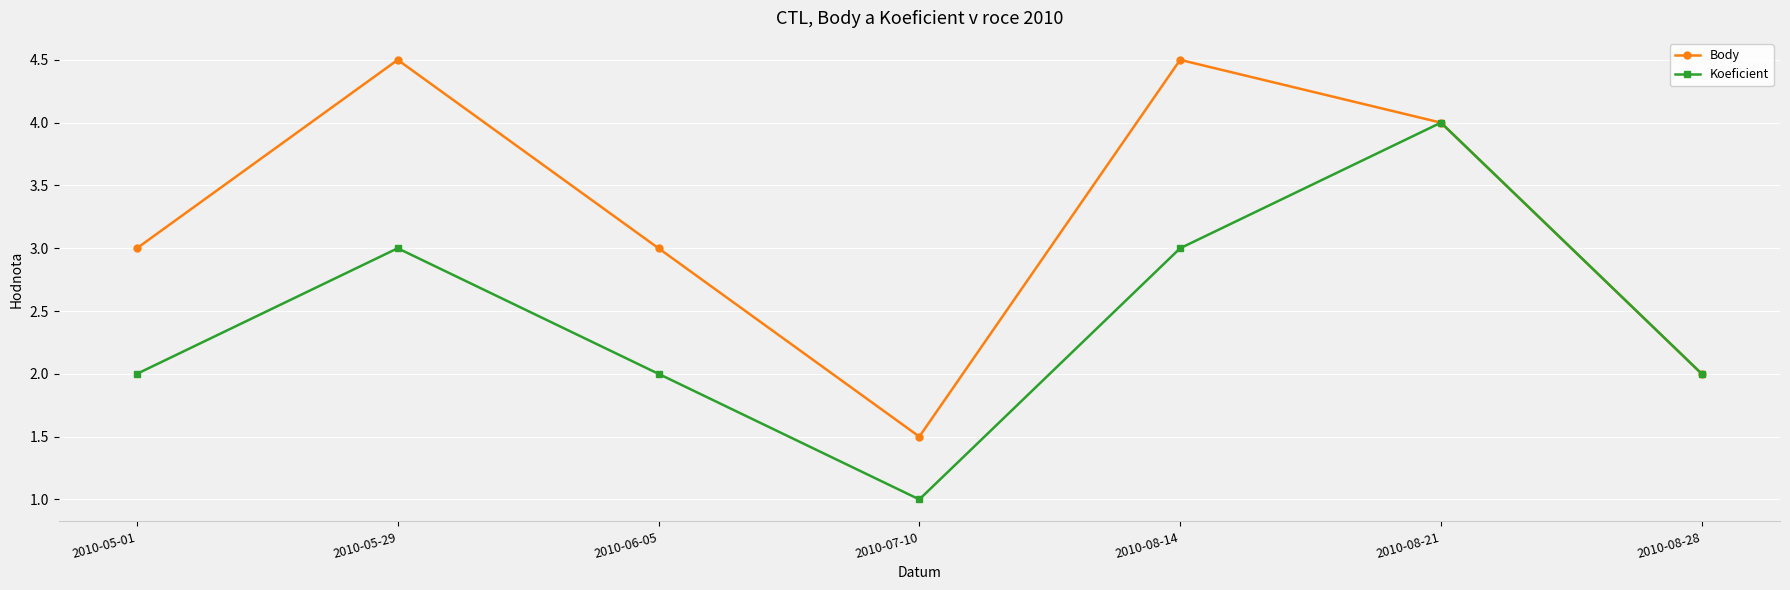

Reading right to left, list all the values displayed in this chart.

Body: 2010-08-28=2.0	2010-08-21=4.0	2010-08-14=4.5	2010-07-10=1.5	2010-06-05=3.0	2010-05-29=4.5	2010-05-01=3.0
Koeficient: 2010-08-28=2.0	2010-08-21=4.0	2010-08-14=3.0	2010-07-10=1.0	2010-06-05=2.0	2010-05-29=3.0	2010-05-01=2.0